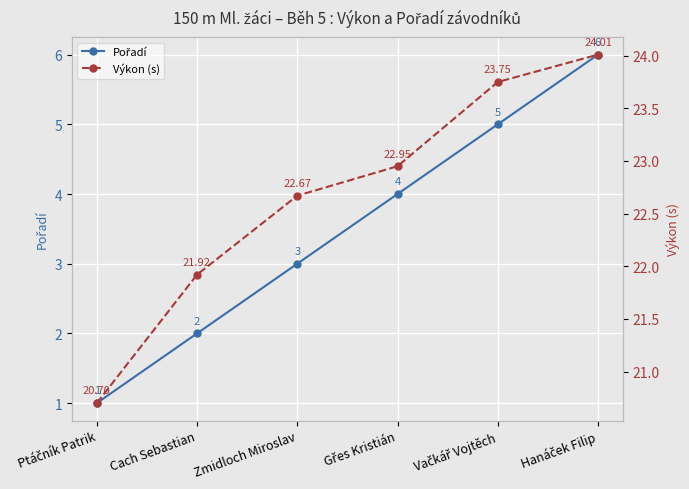

True or false: Pořadí and Výkon (s) intersect in this chart.

False